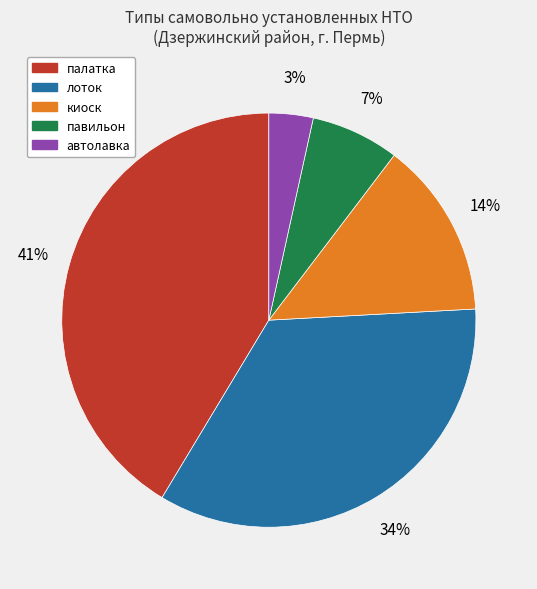

What is the smallest slice in the pie chart?

автолавка